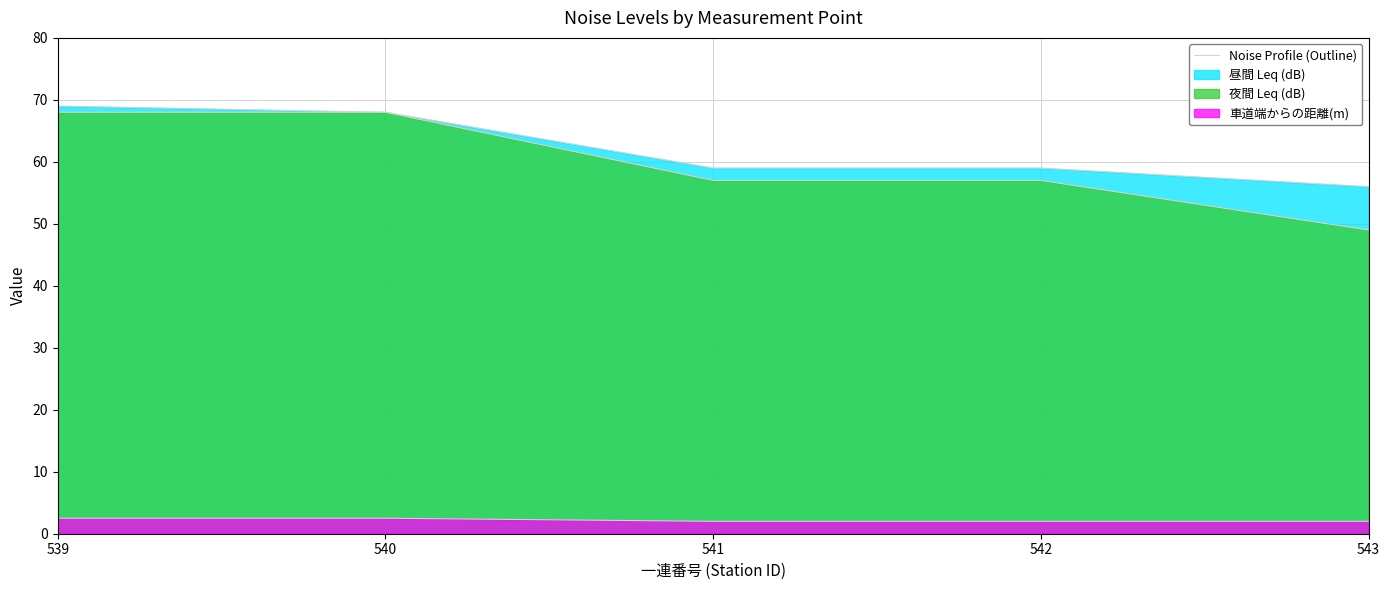

Is the value of 昼間 Leq (dB) at 542 greater than the value of 夜間 Leq (dB) at 542?

Yes